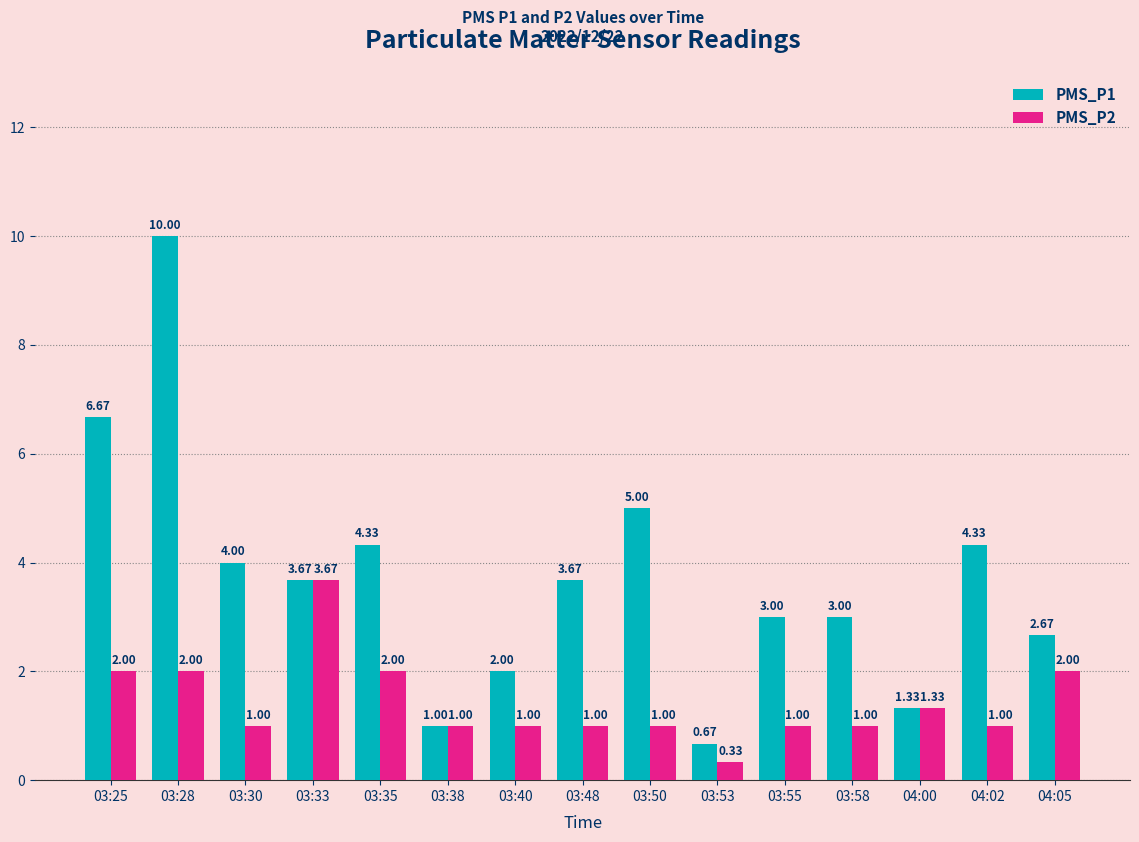

How many bars are there in total?

30